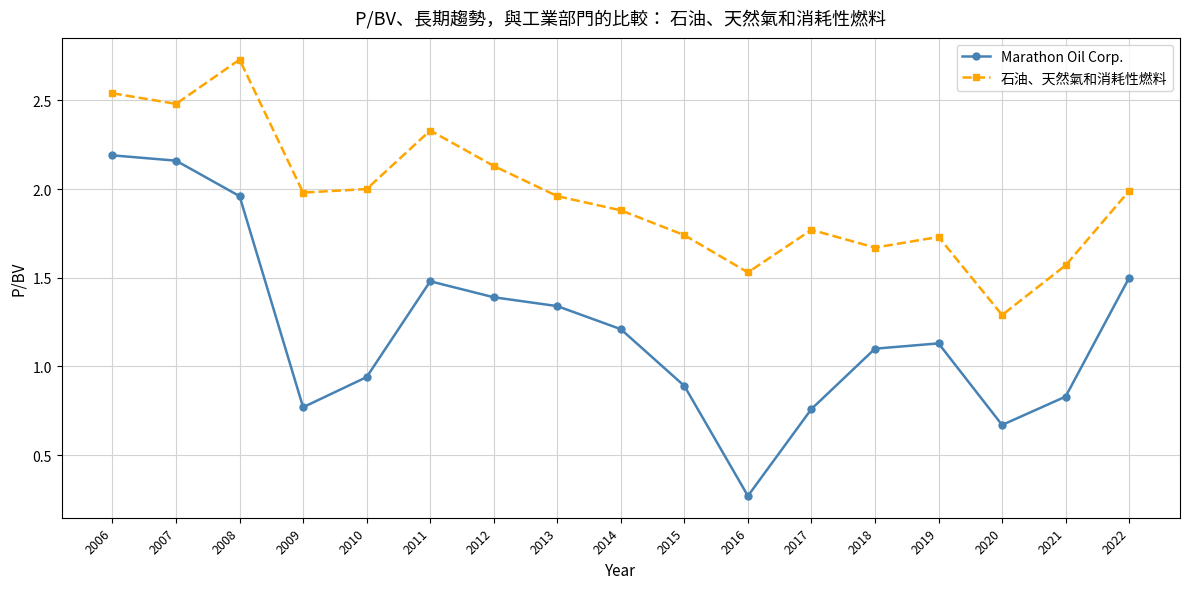

What is the difference between the second highest and minimum values in the Marathon Oil Corp. series?

1.9